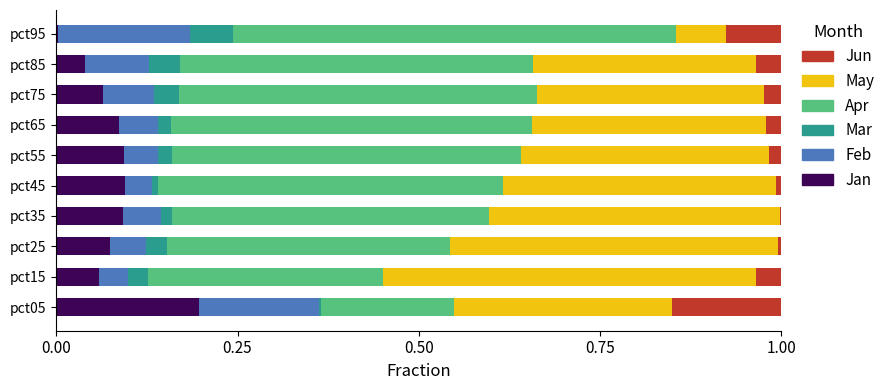

The Jan series shows 0.0 at pct25. True or false?

False